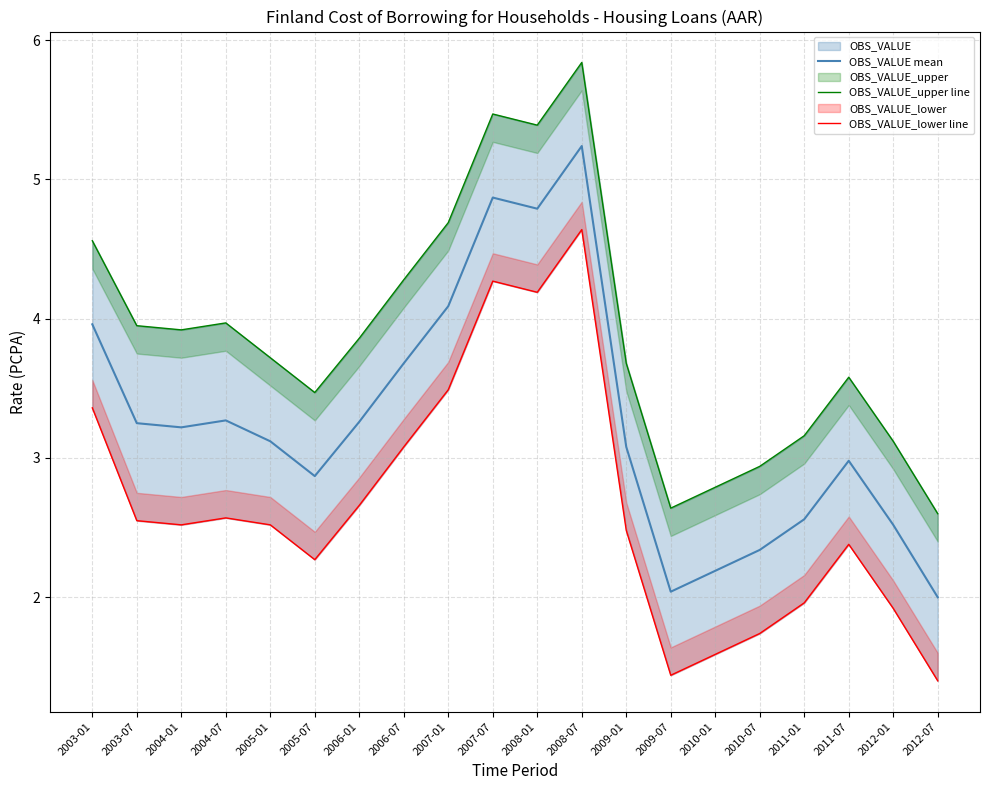

Rank the categories by OBS_VALUE mean value from lowest to highest.

2012-07, 2009-07, 2010-01, 2010-07, 2012-01, 2011-01, 2005-07, 2011-07, 2009-01, 2005-01, 2004-01, 2003-07, 2006-01, 2004-07, 2006-07, 2003-01, 2007-01, 2008-01, 2007-07, 2008-07